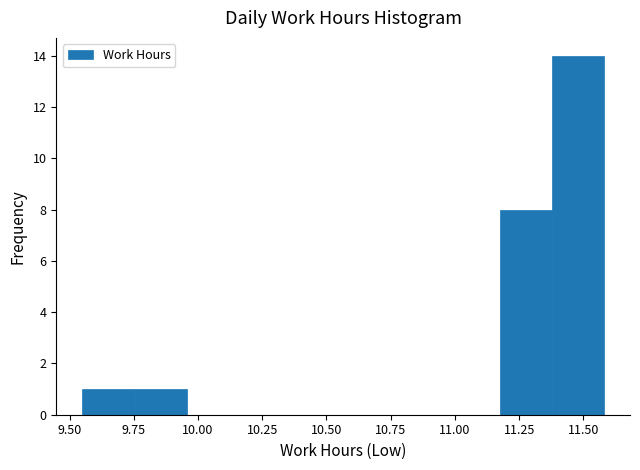

How tall is the bar that spans 9.55 to 9.75 on the x-axis? Neither the bar edges nor the heights are printed on the chart, so give them approximately, as read against the axes.

1